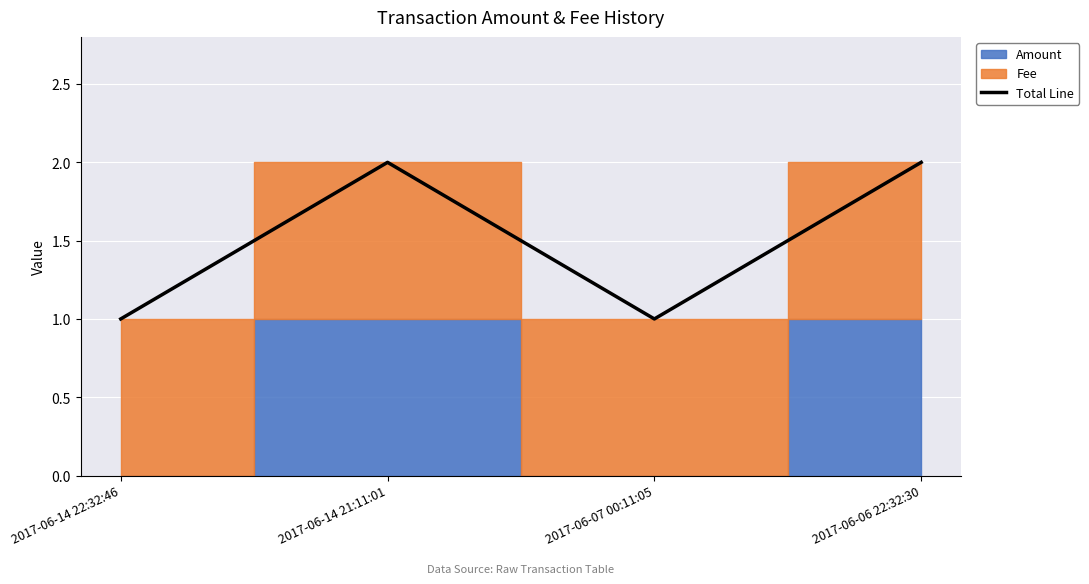

What is the difference between the maximum and minimum values?

1